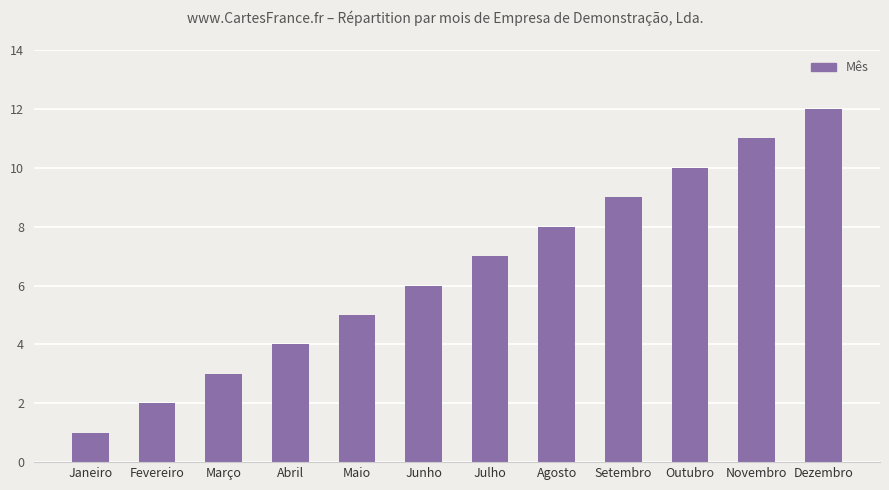

Between Agosto and Março, which is larger?

Agosto